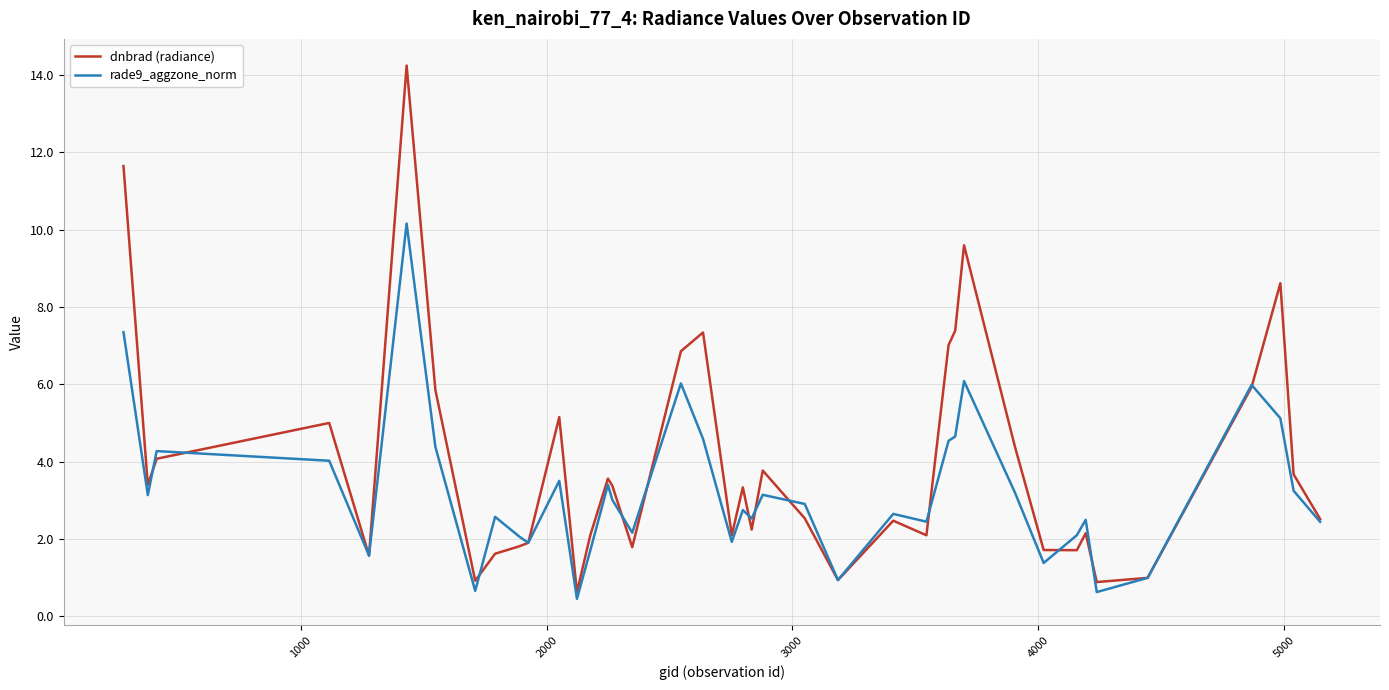

True or false: rade9_aggzone_norm and dnbrad (radiance) cross at least once.

True